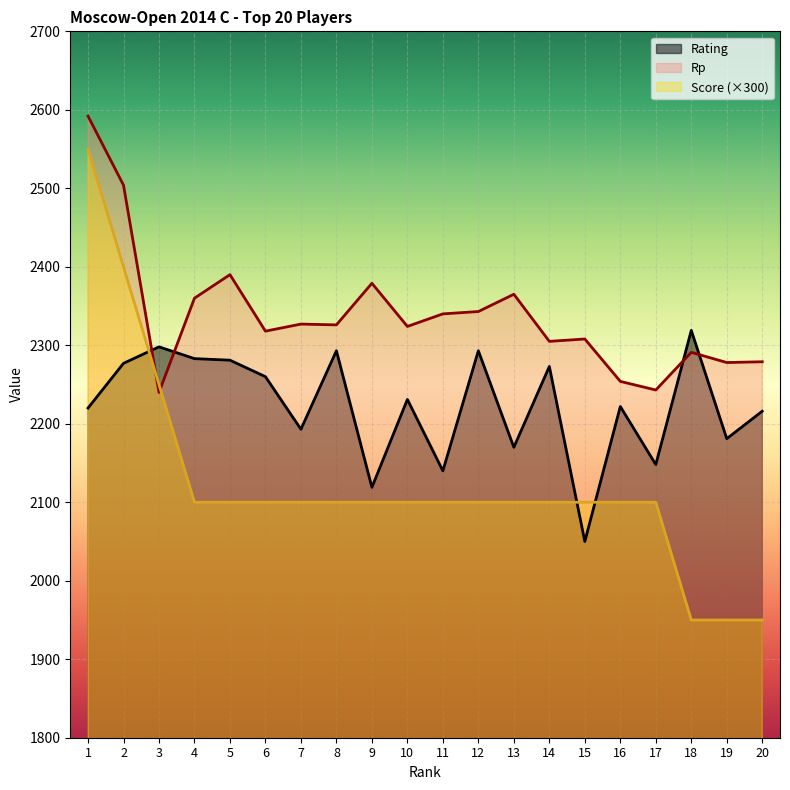

At how many categories does at least one series exceed 2233?

20